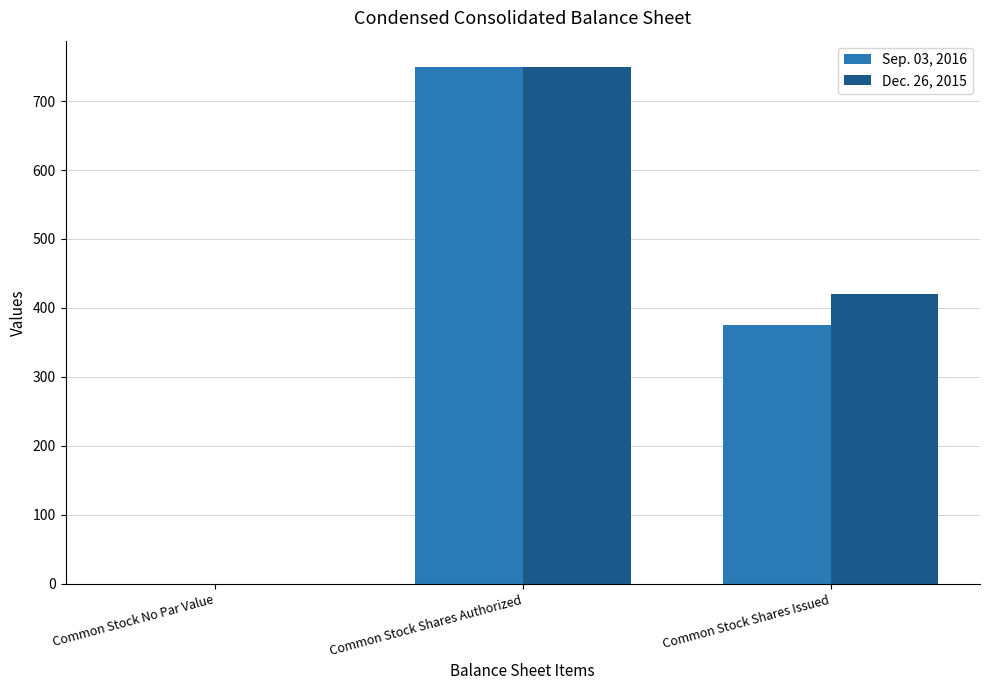

What is the sum of all Dec. 26, 2015 values?

1170